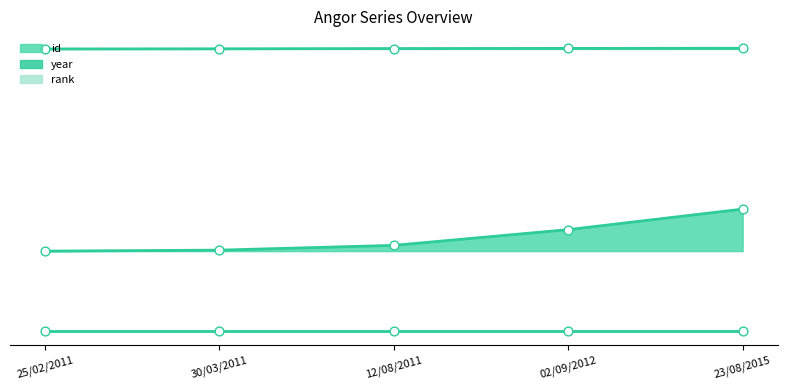

Is the value of year at 23/08/2015 greater than the value of id at 12/08/2011?

Yes